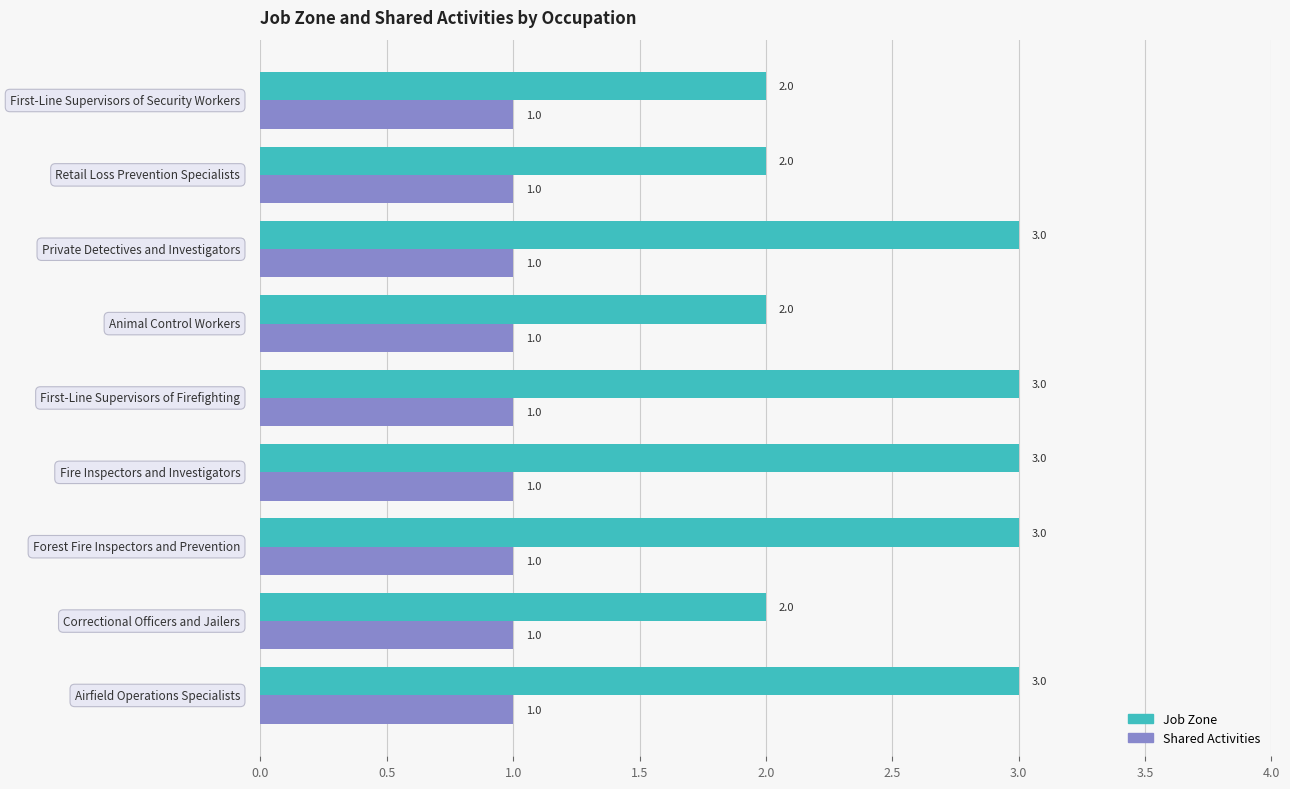

Which series has the widest spread of values?

Job Zone